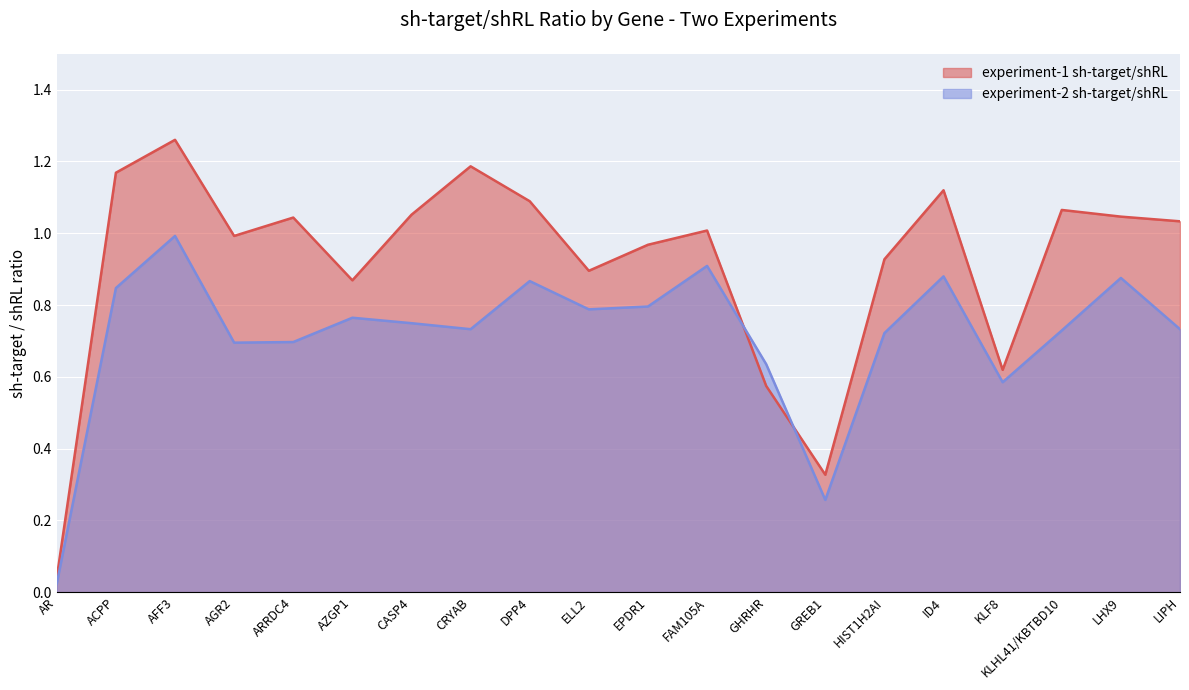

The experiment-1 sh-target/shRL series shows 0.3 at AZGP1. True or false?

False